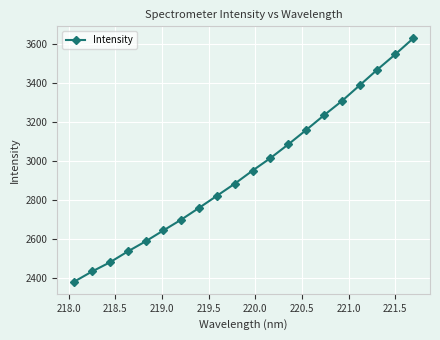

What is the average value?

2951.5